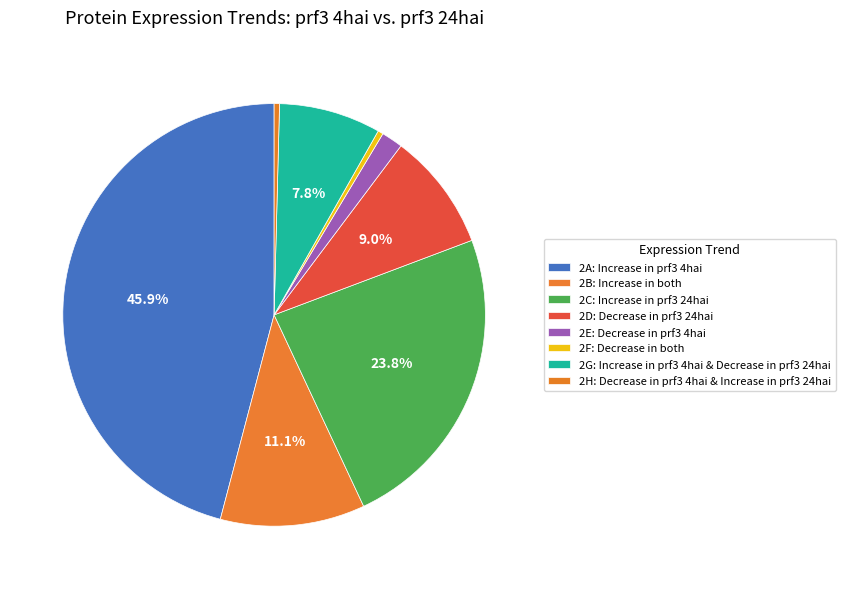

How many slices are in this pie chart?

8